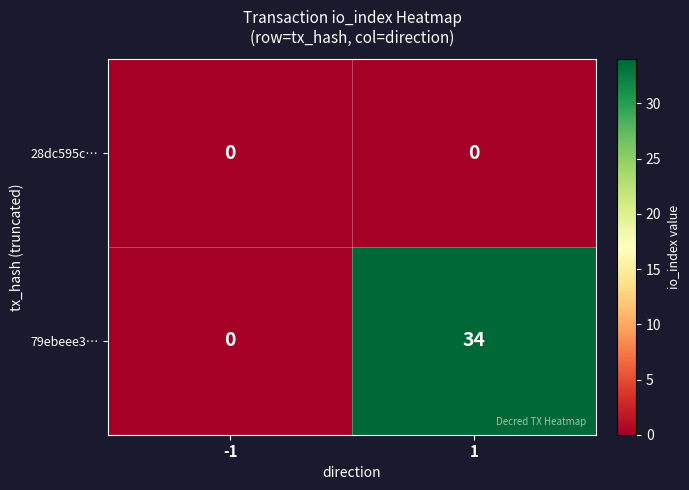

How many series are shown in this chart?

2